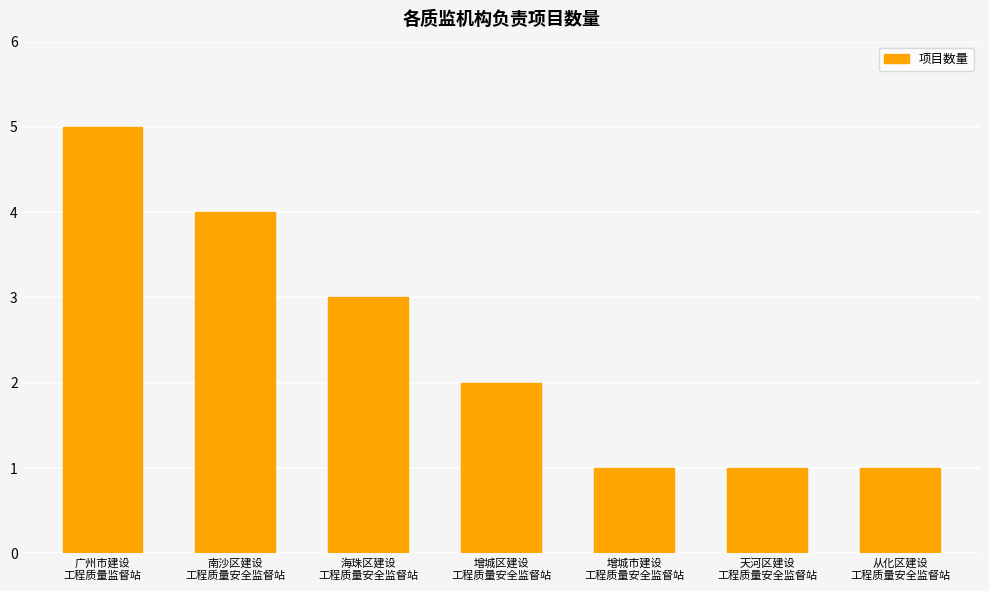

Reading left to right, transcribe all the data shown in this chart.

广州市建设
工程质量监督站=5	南沙区建设
工程质量安全监督站=4	海珠区建设
工程质量安全监督站=3	增城区建设
工程质量安全监督站=2	增城市建设
工程质量安全监督站=1	天河区建设
工程质量安全监督站=1	从化区建设
工程质量安全监督站=1